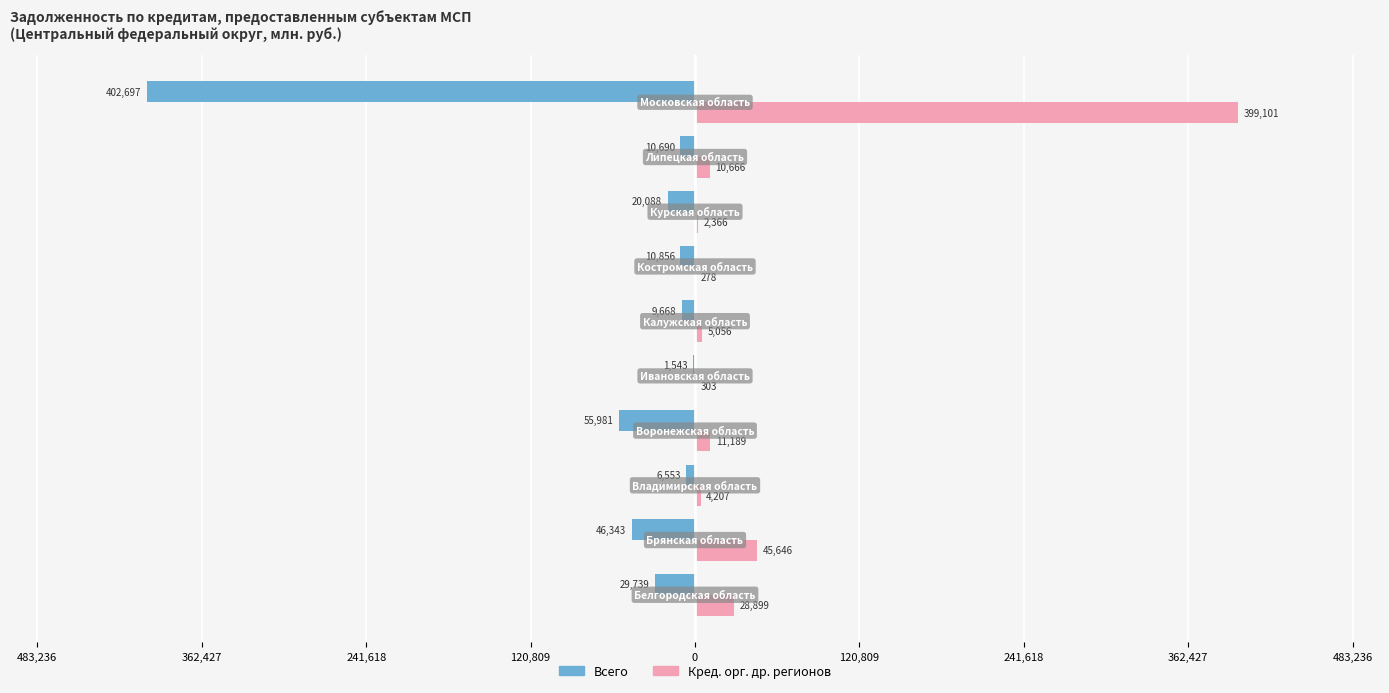

How many series are shown in this chart?

2